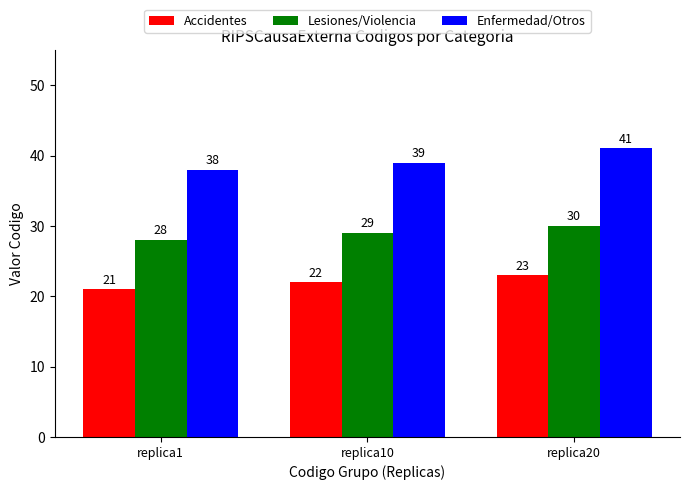

Reading left to right, list all the values displayed in this chart.

Accidentes: 21	22	23
Lesiones/Violencia: 28	29	30
Enfermedad/Otros: 38	39	41